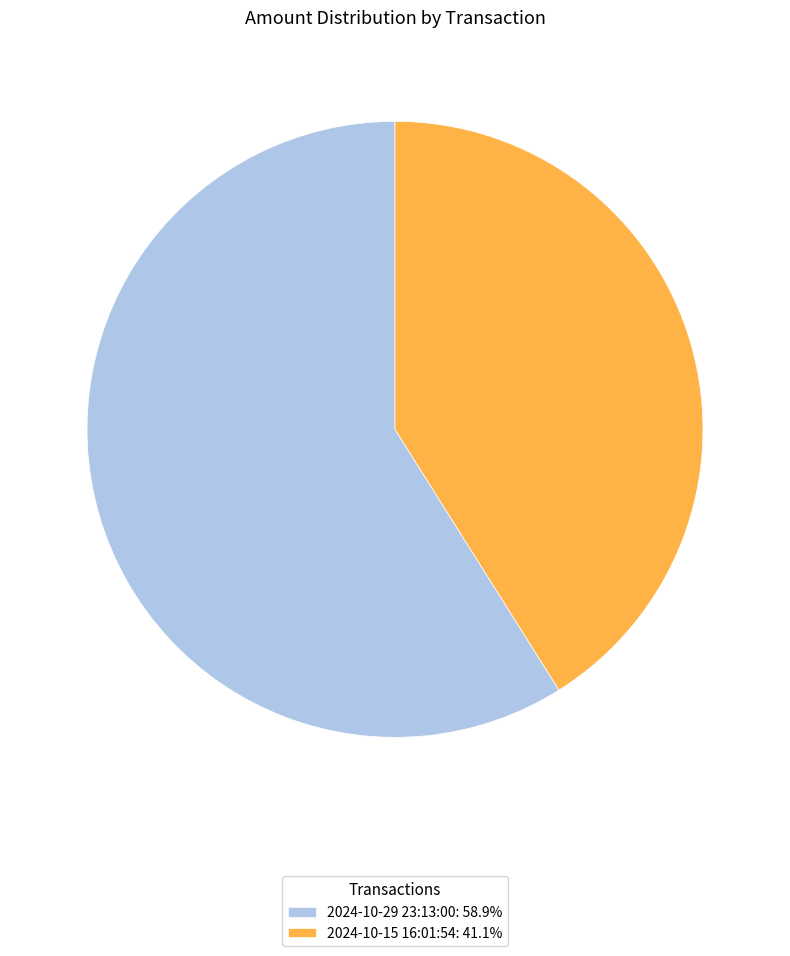

Do 2024-10-29 23:13:00: 58.9% and 2024-10-15 16:01:54: 41.1% together represent more than half of the pie?

Yes